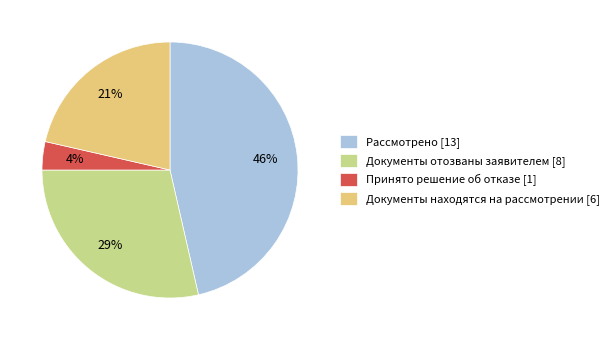

How many segments does this pie chart have?

4